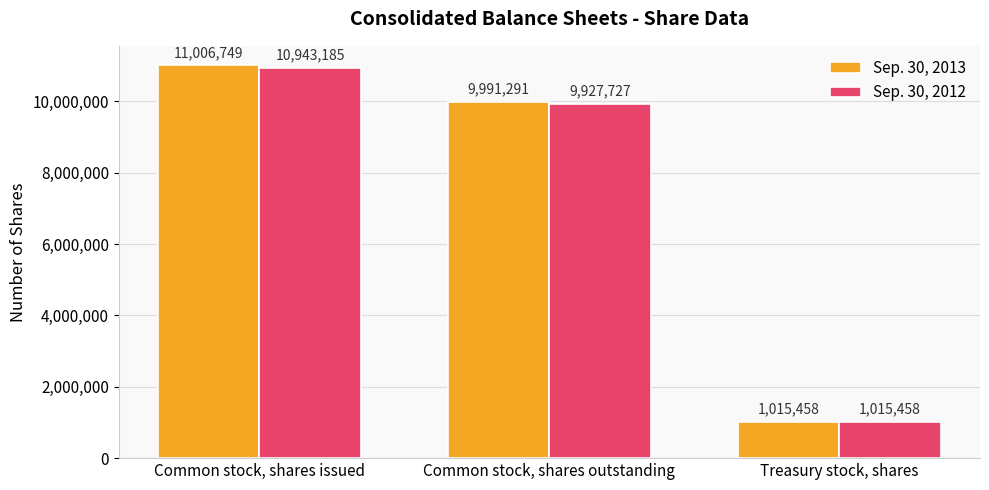

What is the greatest value displayed?

11006749